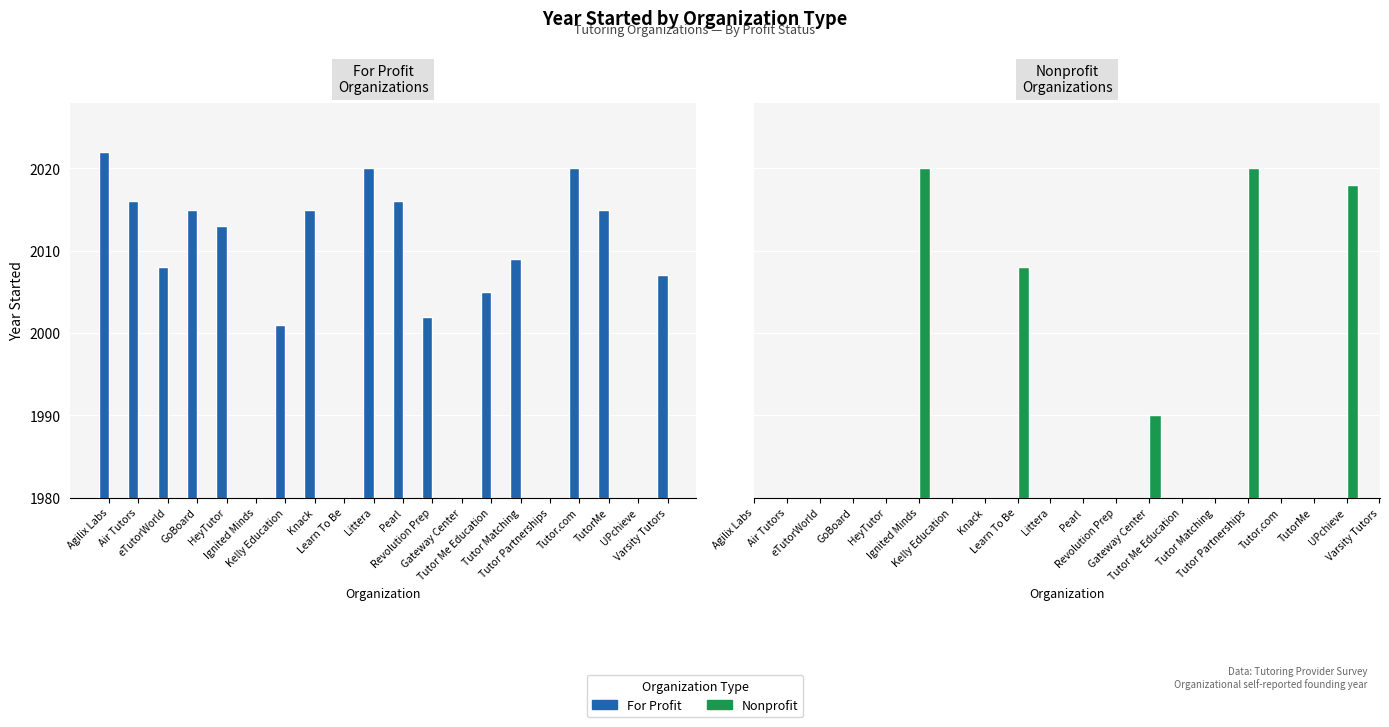

At which category does the chart reach its minimum across all series?

12